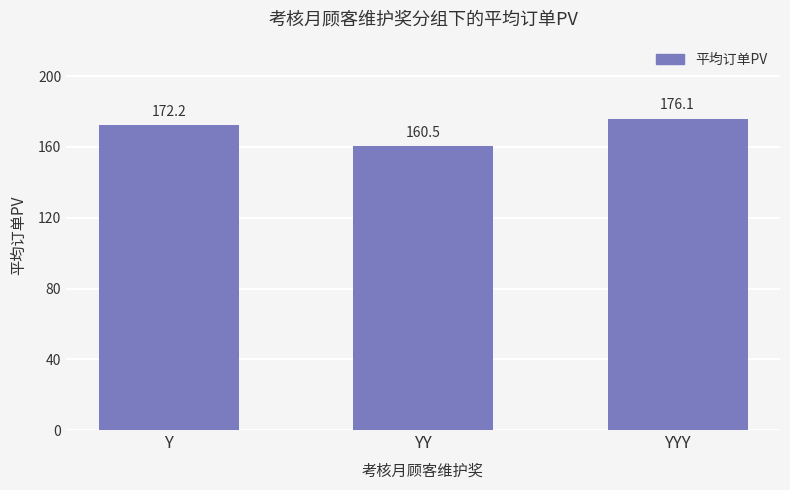

Where is the data nearest to the value 168?

Y